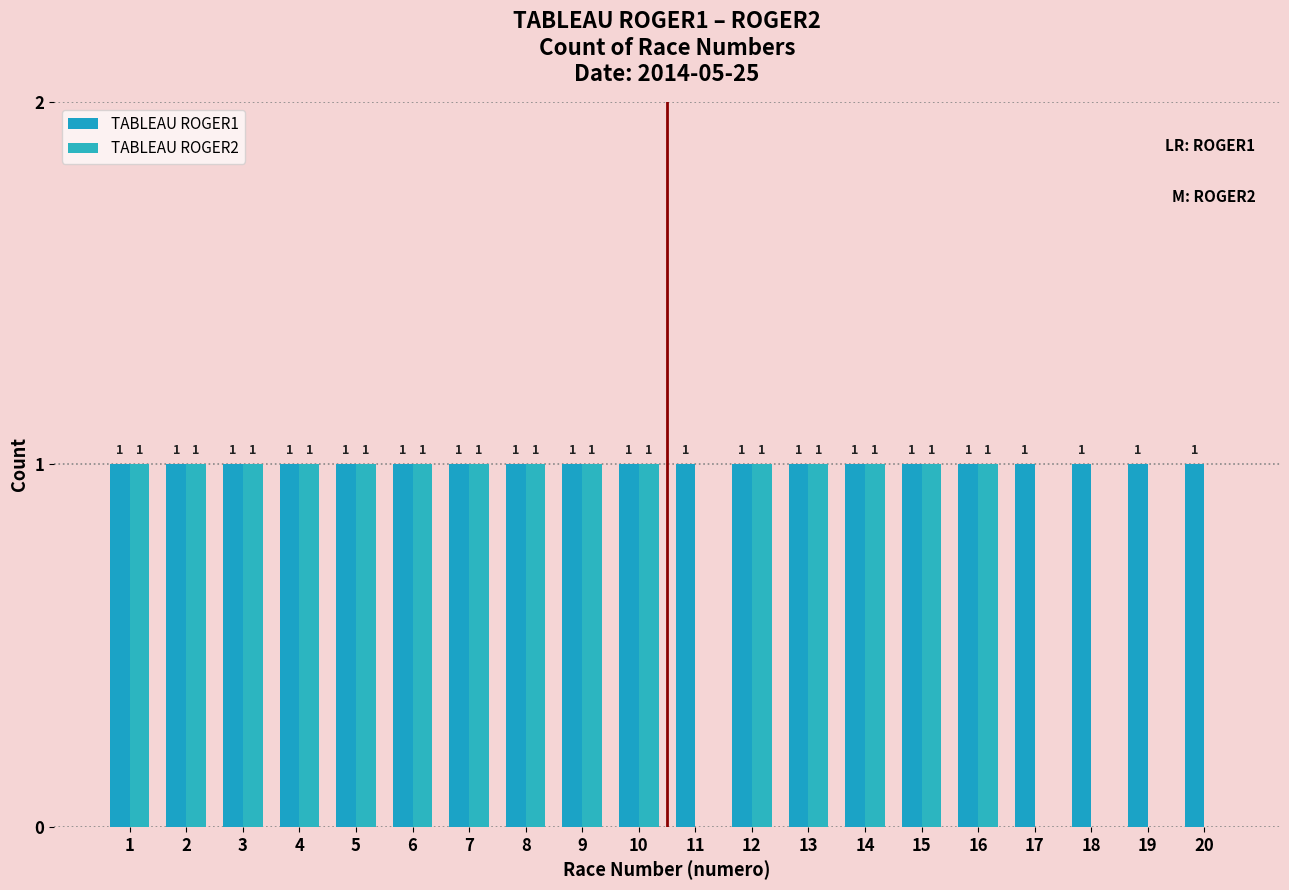

List the series in order of their overall mean, lowest first.

TABLEAU ROGER2, TABLEAU ROGER1